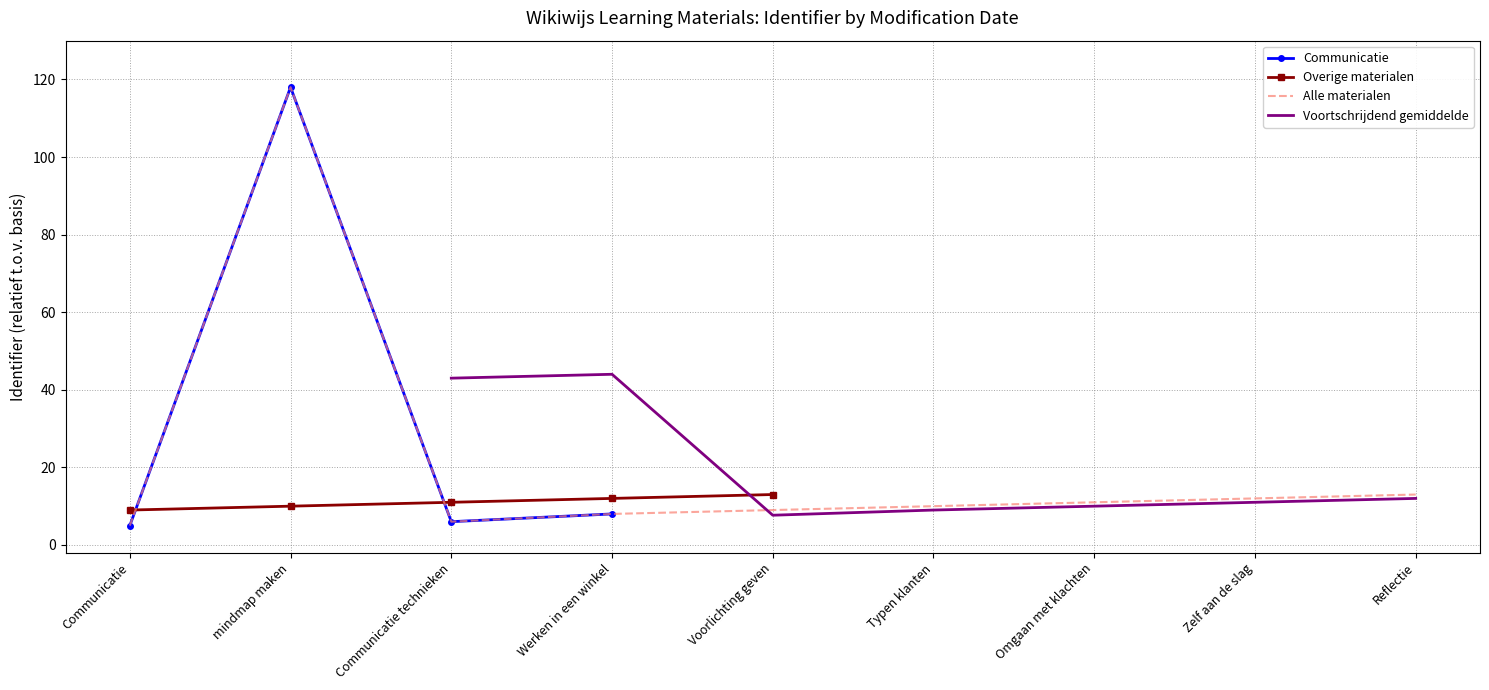

The value of Alle materialen at Communicatie technieken is 10. True or false?

False